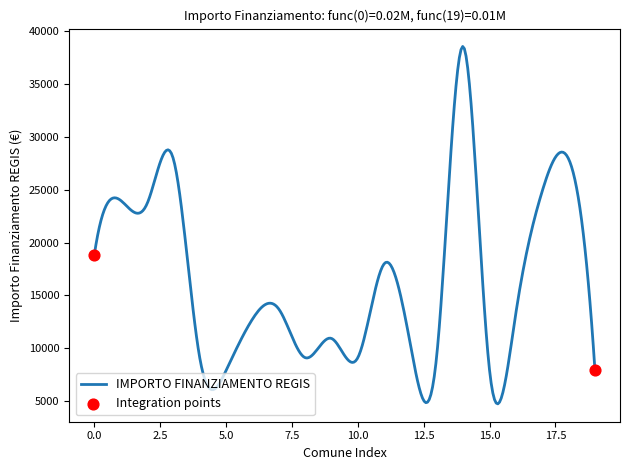

What is the difference between the maximum and minimum values?

33843.3